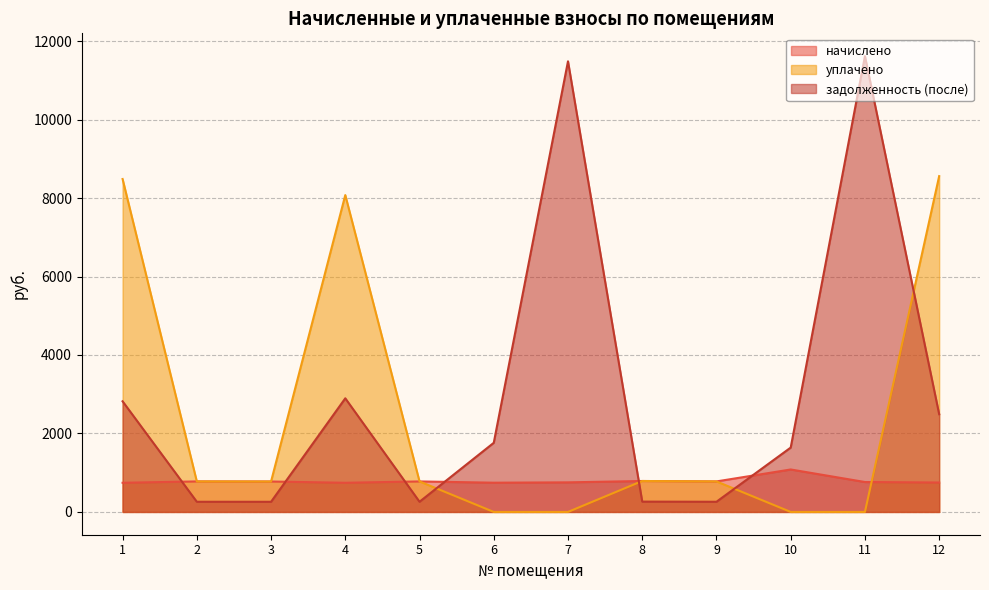

Where is the first local minimum for начислено?

4